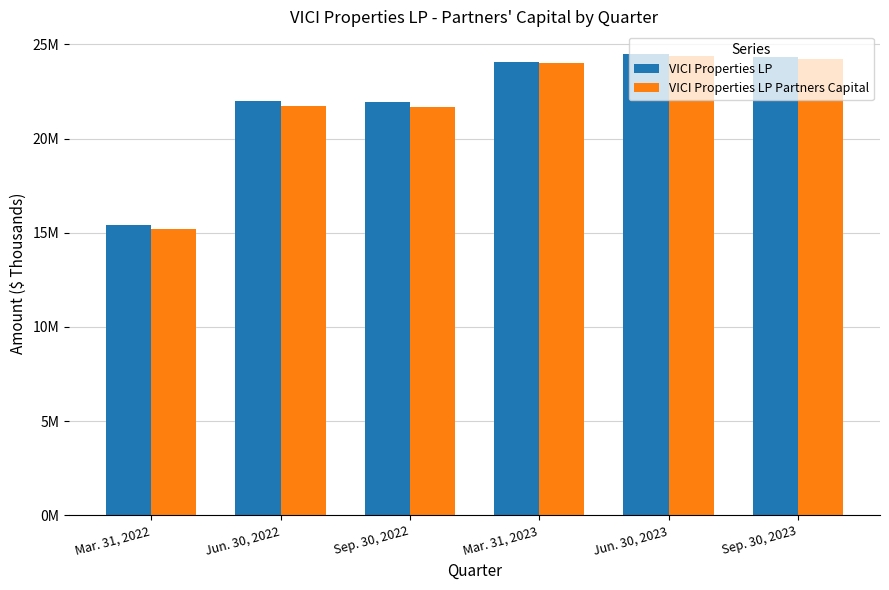

What are all the series names shown in the legend?

VICI Properties LP, VICI Properties LP Partners Capital